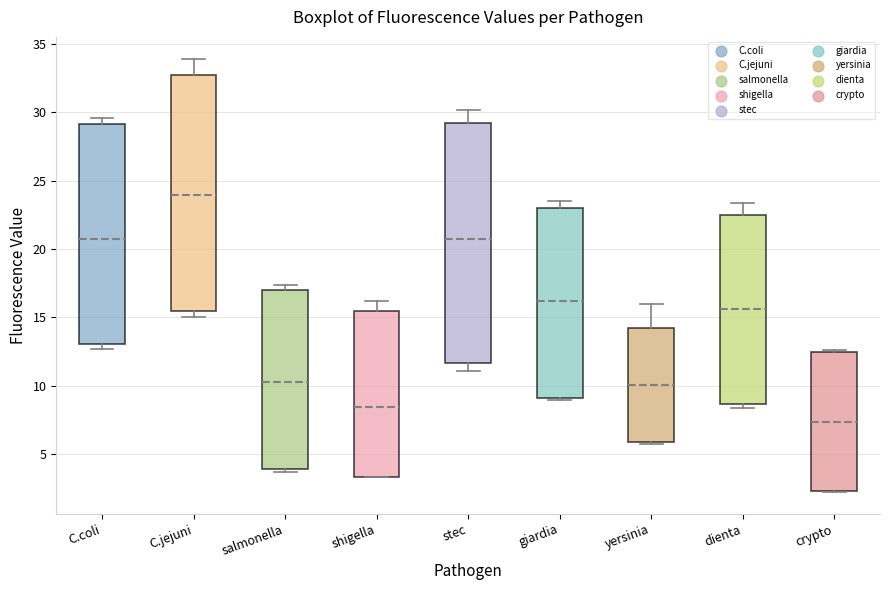

Where does the median line of the box for crypto sit on the y-axis? The values are not printed on the chart, so give them approximately, as read against the axis.

7.5